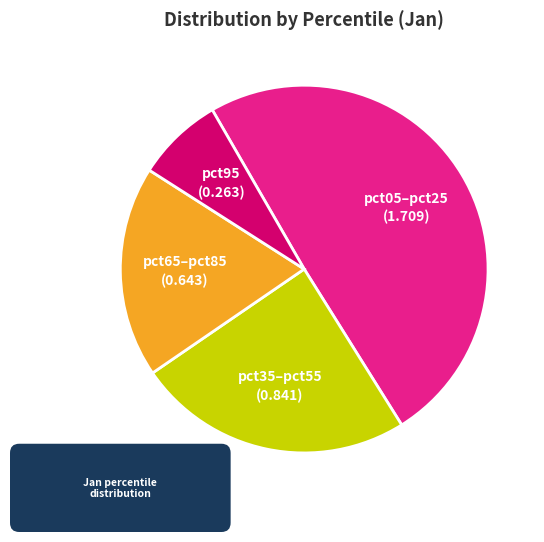

How many segments does this pie chart have?

4